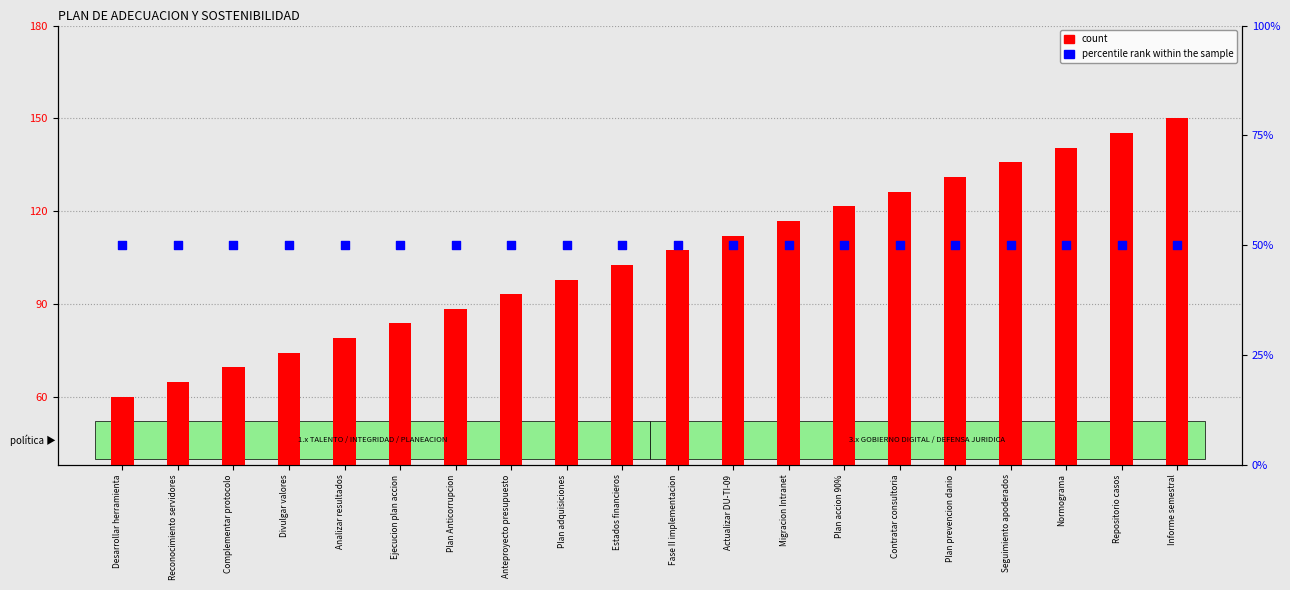

At which category is the sum across all series the highest?

Informe semestral